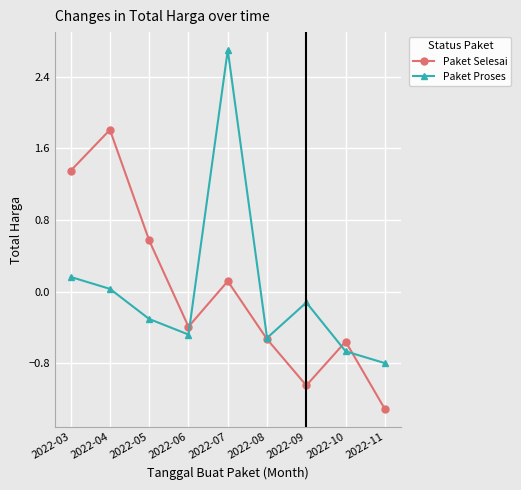

Between 2022-08 and 2022-10, which series saw the biggest shift?

Paket Proses